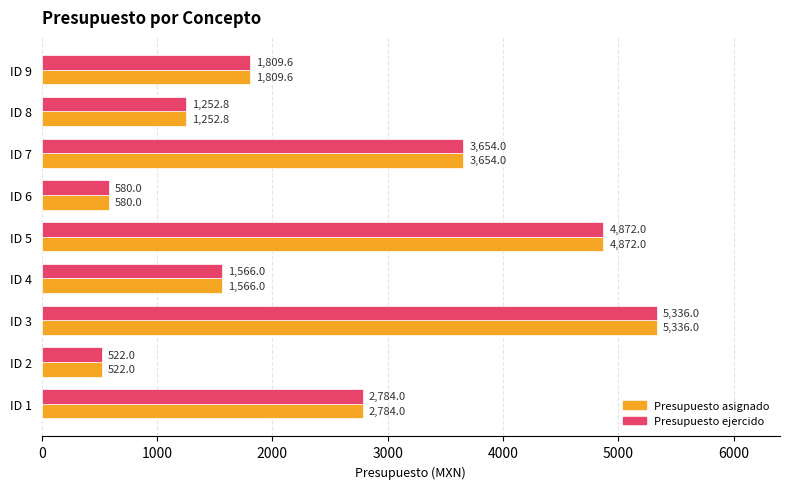

Count the number of data series in this chart.

2